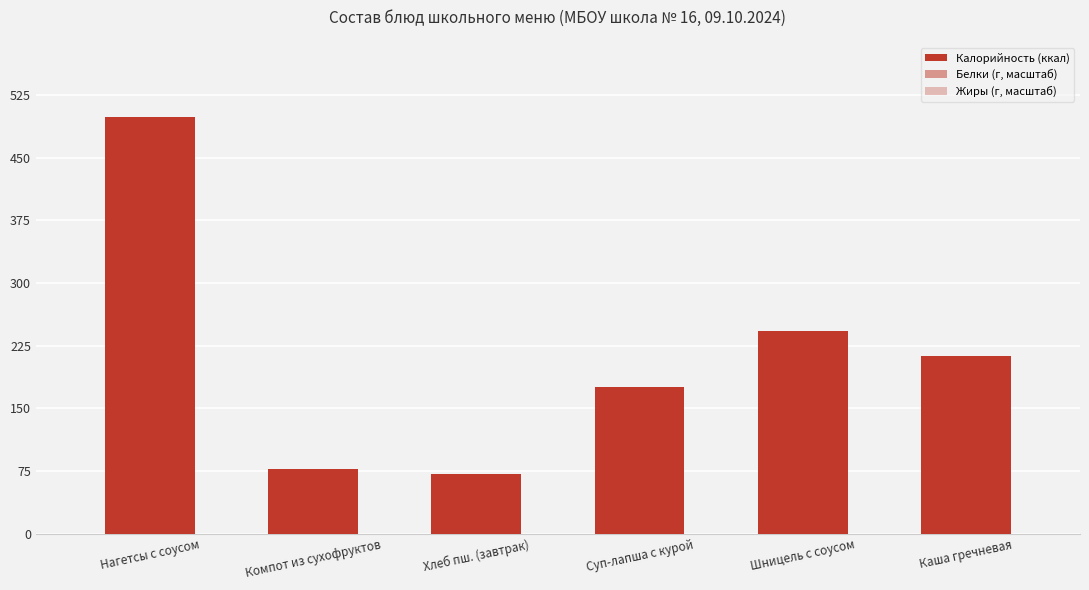

How many categories are shown in the chart?

6